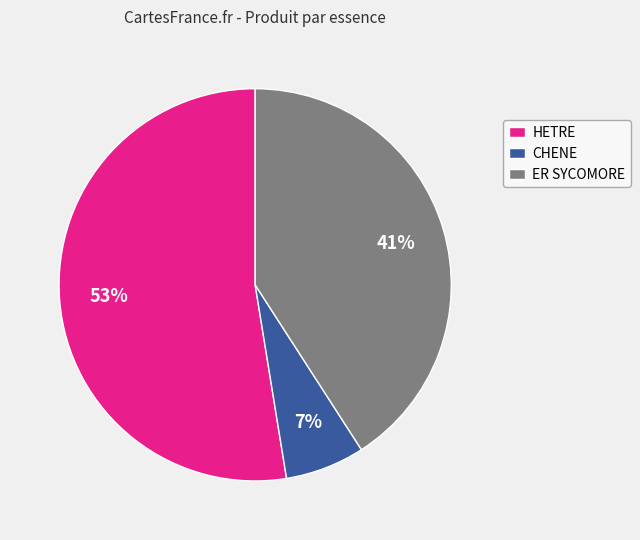

Rank the categories by value from lowest to highest.

CHENE, ER SYCOMORE, HETRE